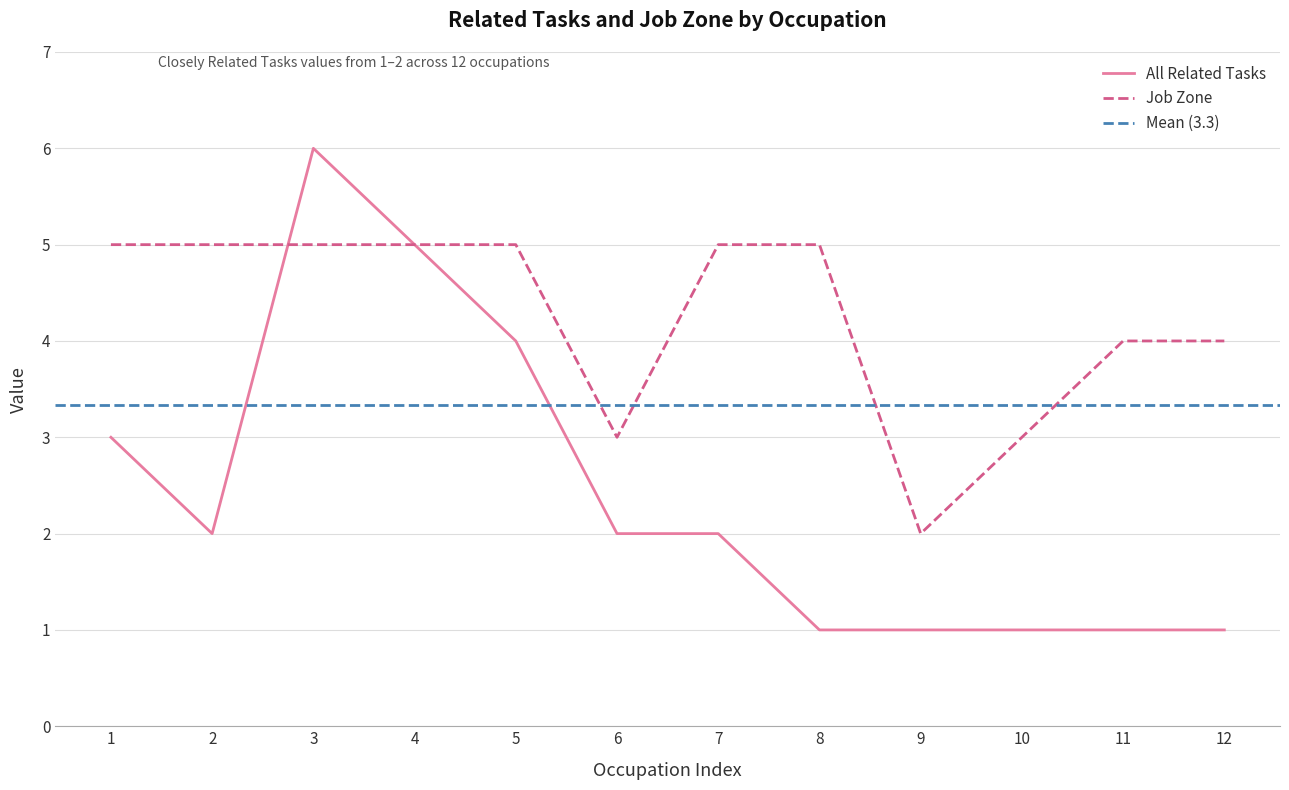

What is the highest value of the Job Zone series?

5